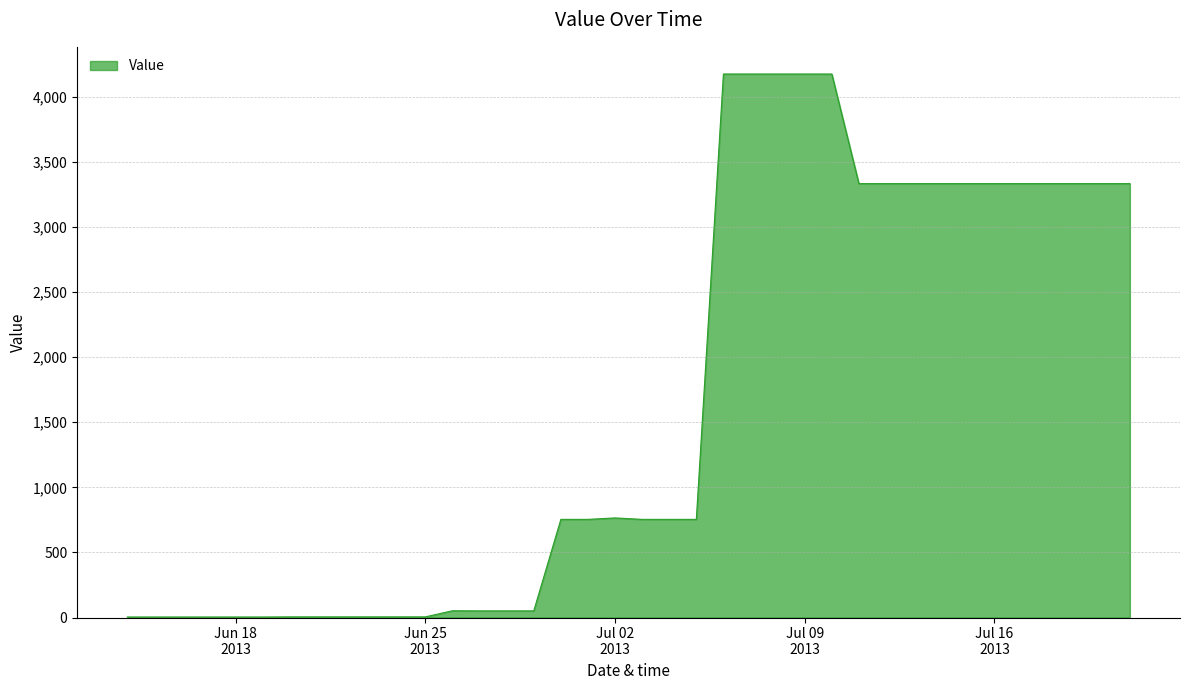

What is the average value?

1644